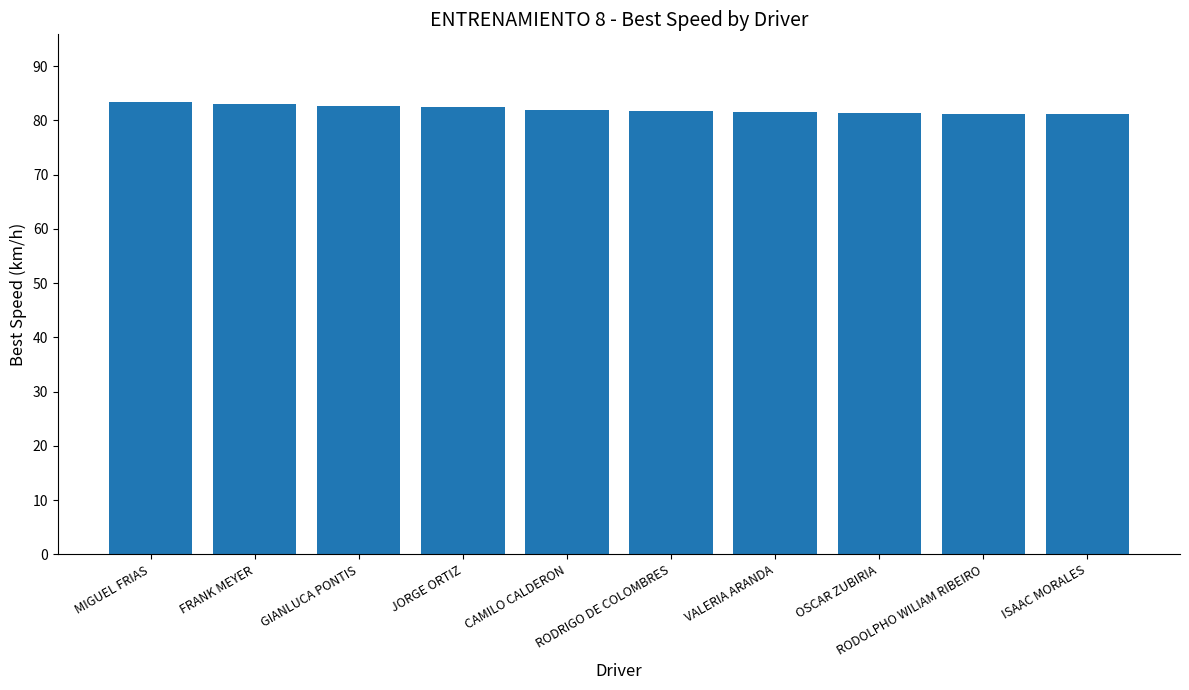

What is the sum of the values at VALERIA ARANDA and GIANLUCA PONTIS?

164.1